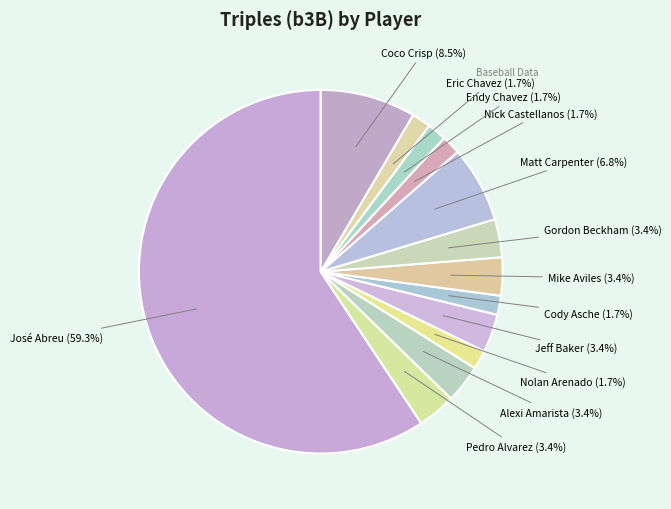

Which slice is the largest?

José Abreu (35)